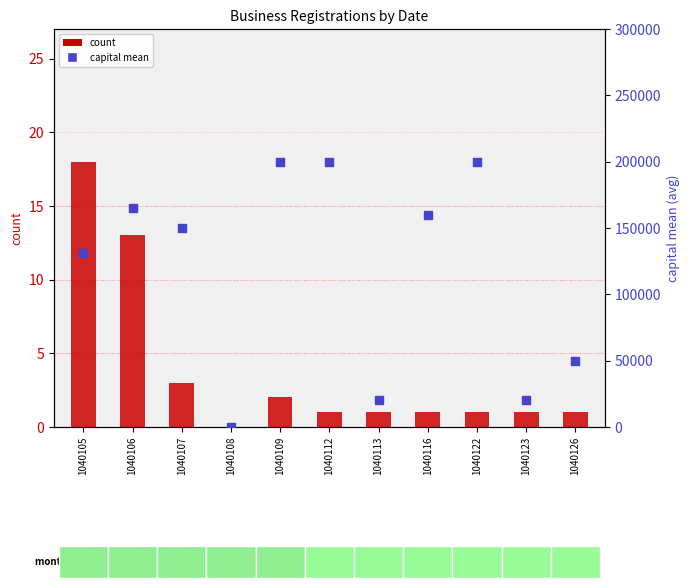

At which category is the sum across all series the highest?

1040109